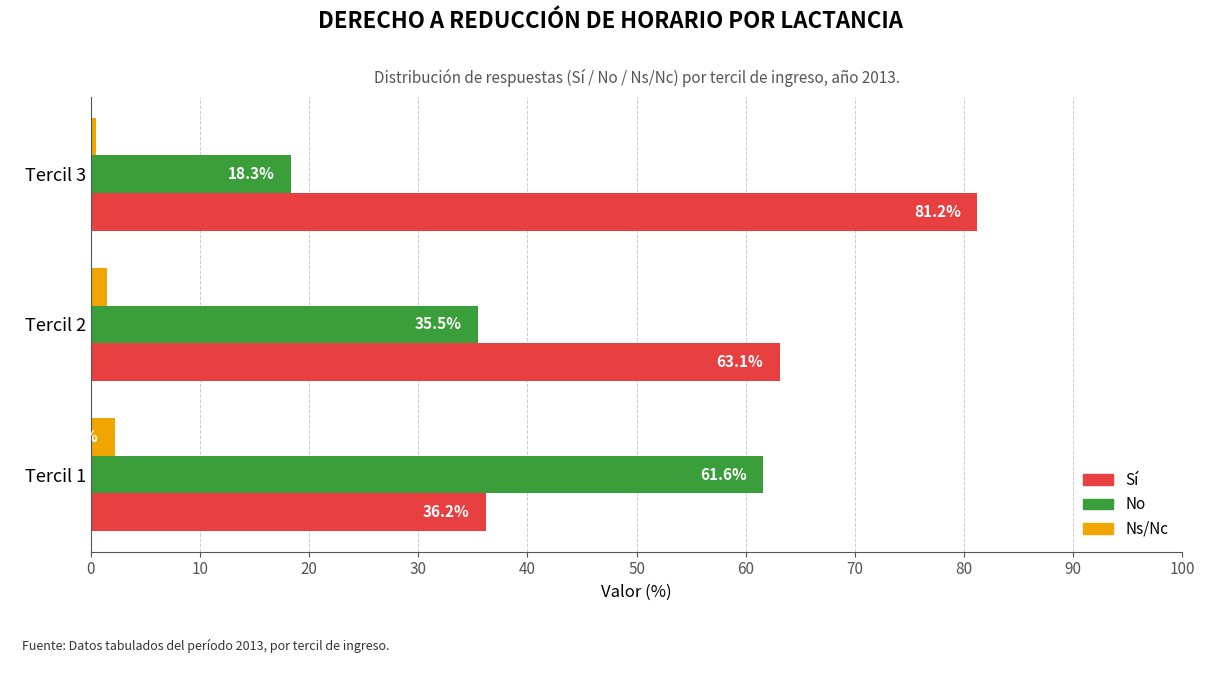

What is the difference between the highest and lowest values at Tercil 2?

61.6